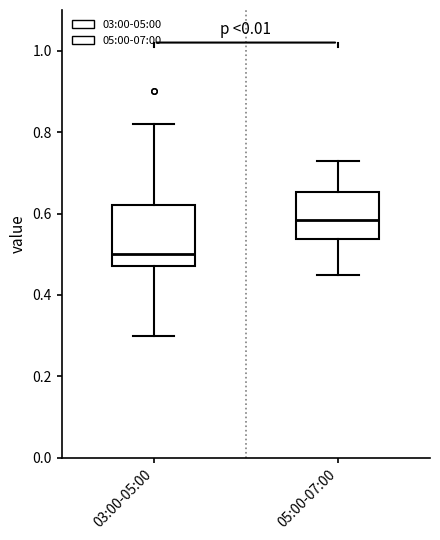

Comparing the boxes themselves (not the whiskers), which one is the tallest?

03:00-05:00